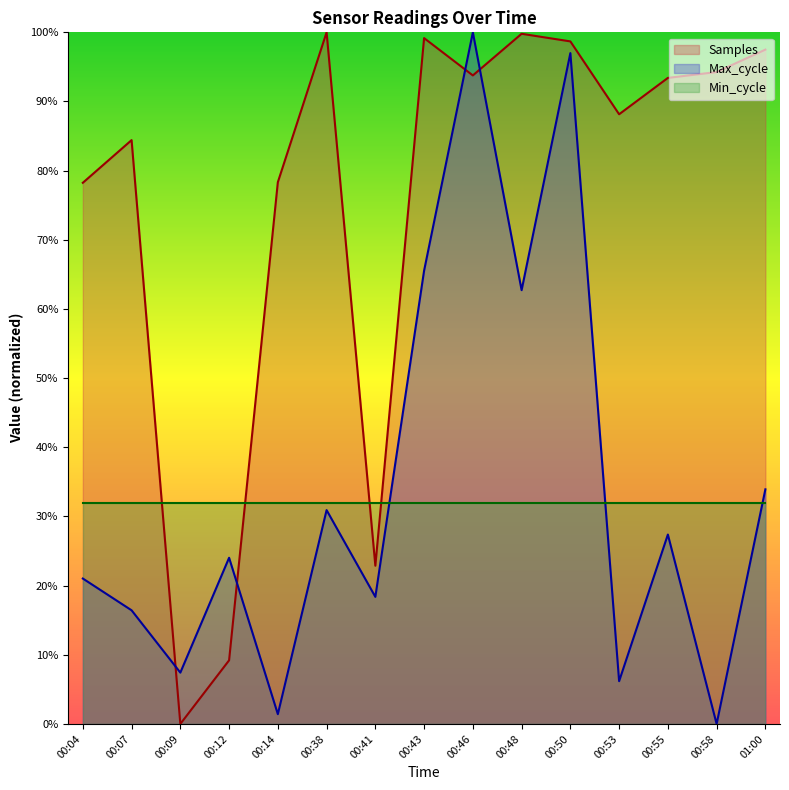

List the labels in order of Samples value, largest first.

00:38, 00:48, 00:43, 00:50, 01:00, 00:58, 00:46, 00:55, 00:53, 00:07, 00:14, 00:04, 00:41, 00:12, 00:09